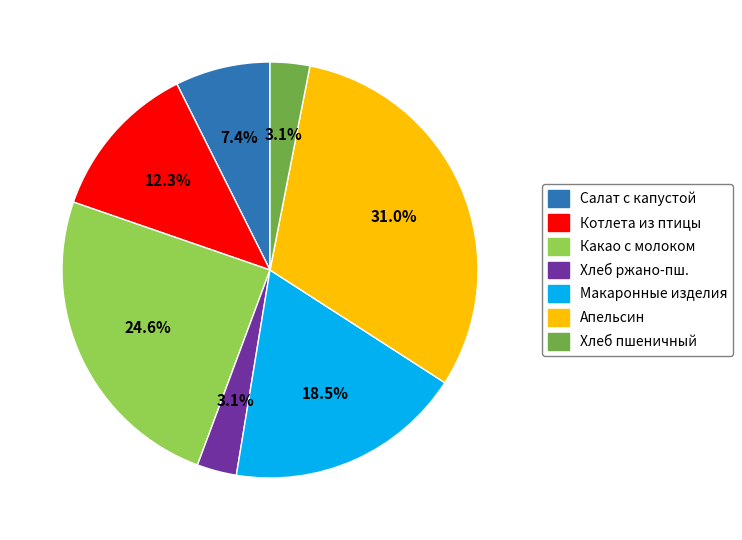

Is there any slice that represents more than half of the pie?

No